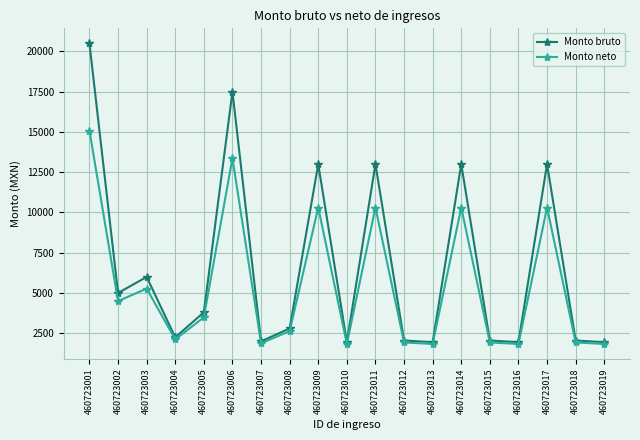

What is the spread (max minus min) of values at 460723002?

502.3